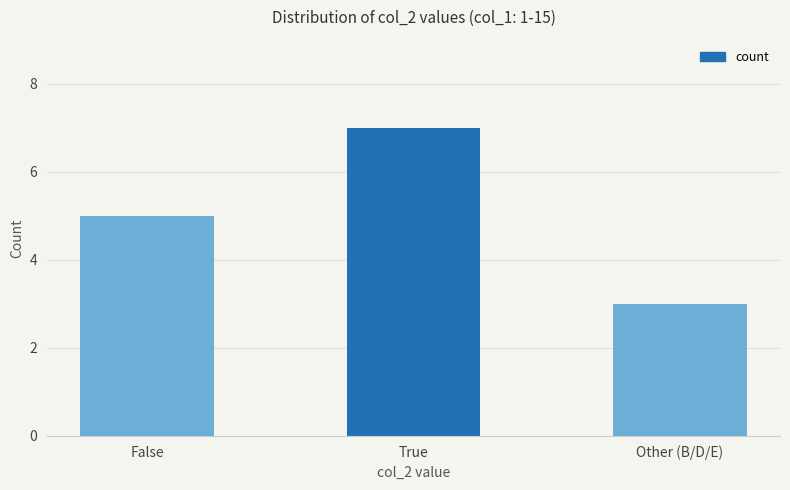

Are the bars grouped side by side (vs. stacked)?

No